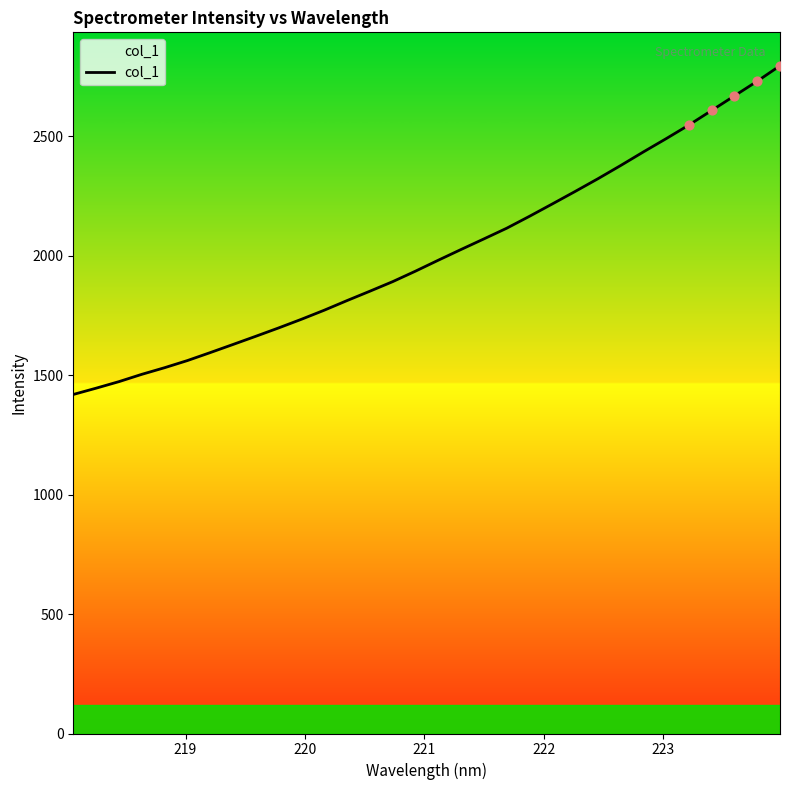

What is the smallest value displayed?

1418.9